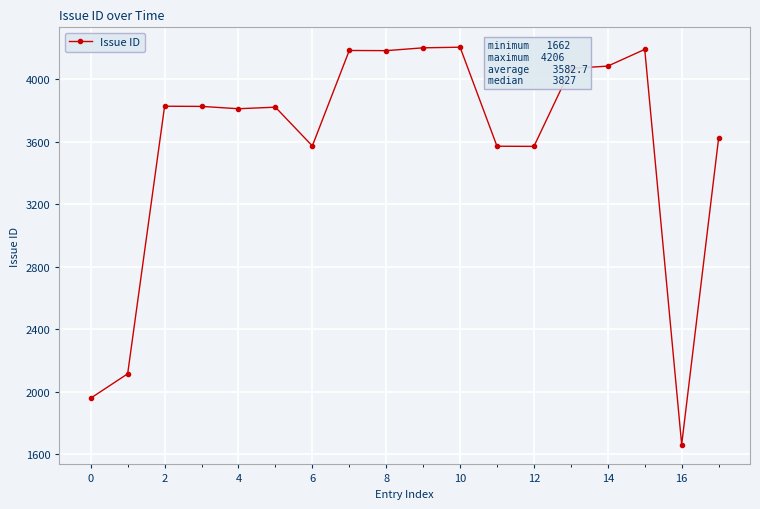

What is the maximum value shown in the chart?

4206